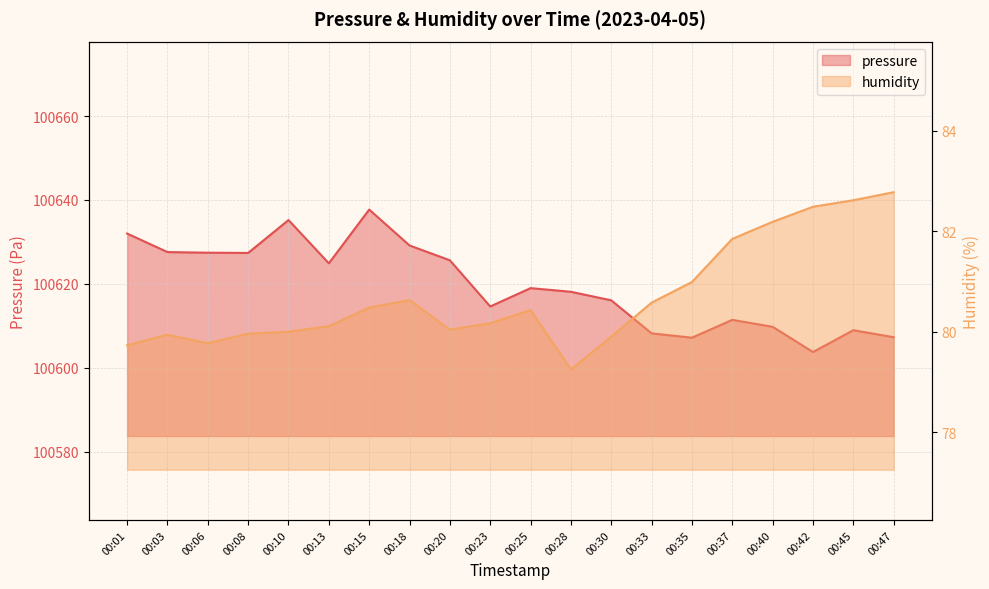

Rank the series by their maximum value, from lowest to highest.

humidity, pressure